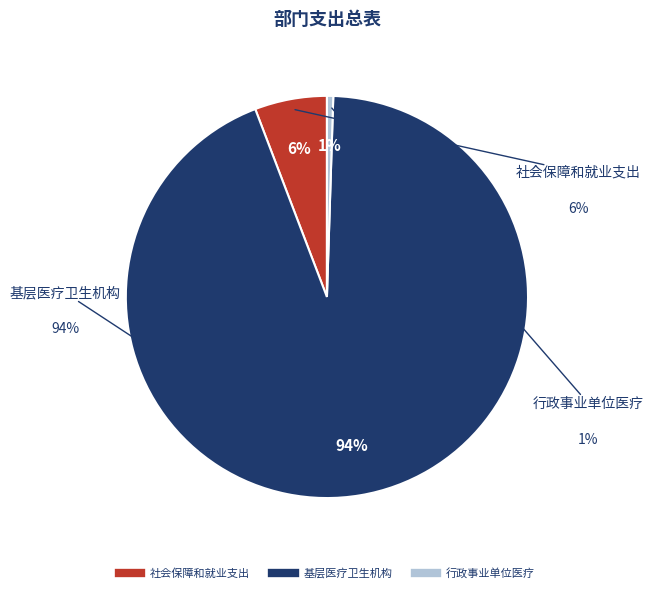

To the nearest percent, what percentage of the pie is 基层医疗卫生机构?

94%